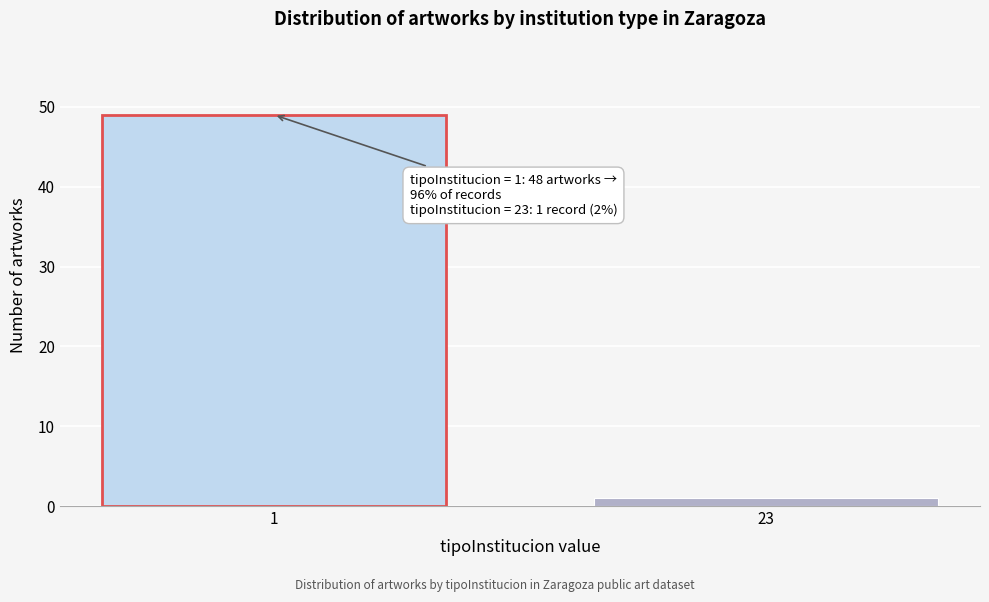

Reading left to right, list all the values displayed in this chart.

1=49	23=1